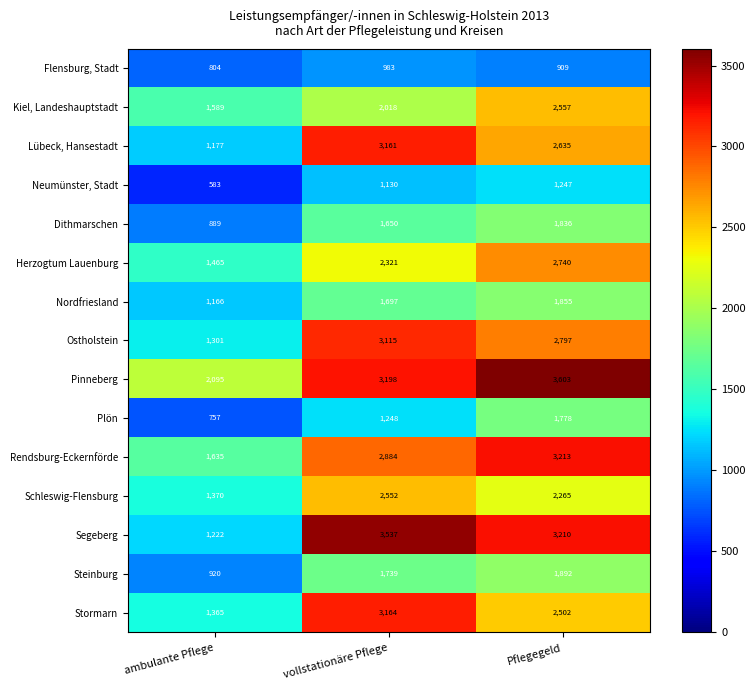

At ambulante Pflege, list the series in order from largest to smallest.

Pinneberg, Rendsburg-Eckernförde, Kiel, Landeshauptstadt, Herzogtum Lauenburg, Schleswig-Flensburg, Stormarn, Ostholstein, Segeberg, Lübeck, Hansestadt, Nordfriesland, Steinburg, Dithmarschen, Flensburg, Stadt, Plön, Neumünster, Stadt